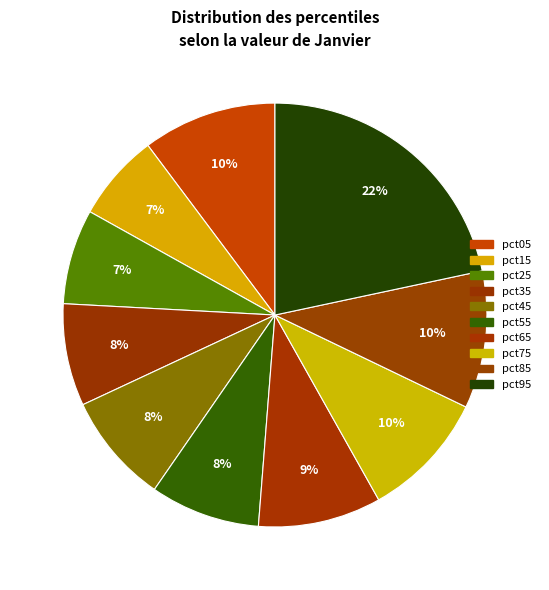

Is there any slice that represents more than half of the pie?

No